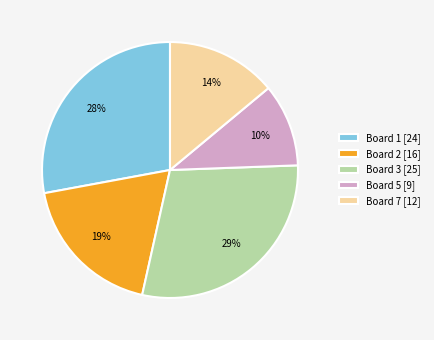

Does Board 2 [16] account for over 50% of the chart?

No